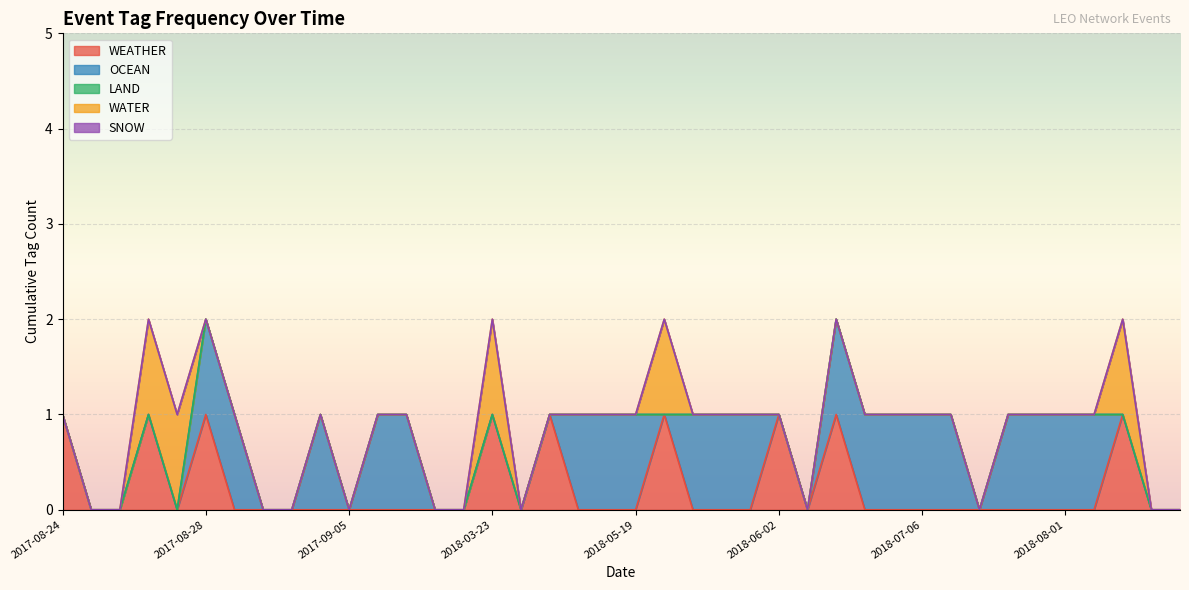

How many interior local valleys does the OCEAN series have?

3